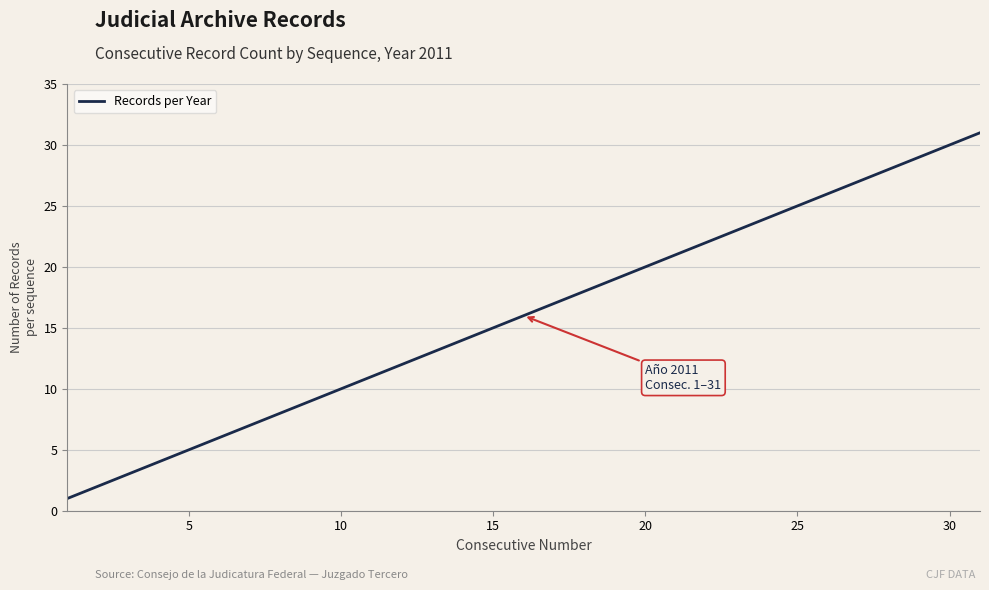

What is the greatest value displayed?

31